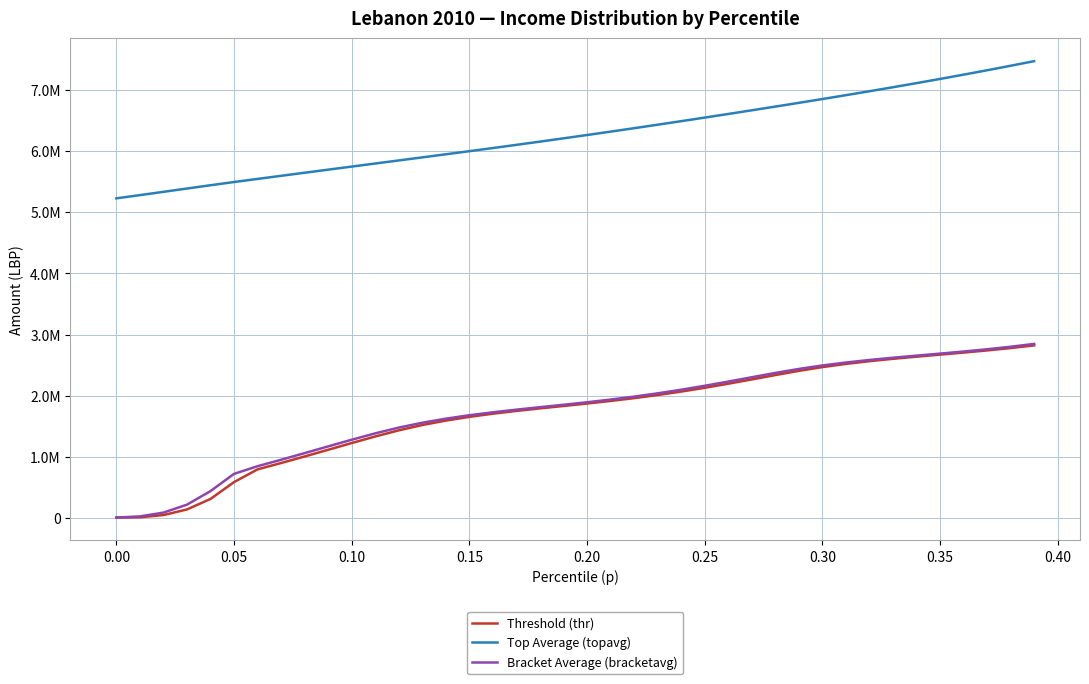

Is this an area chart (filled region under the line)?

No